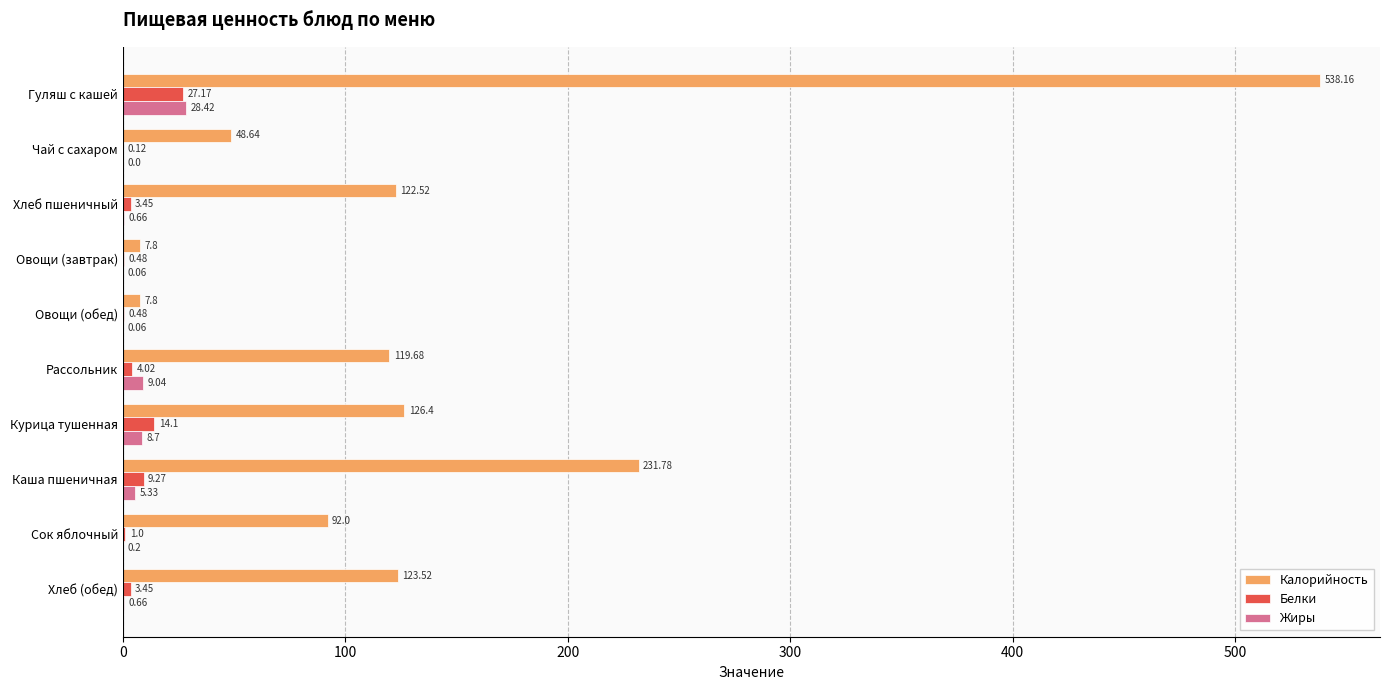

Which series changed the most between Рассольник and Каша пшеничная?

Калорийность